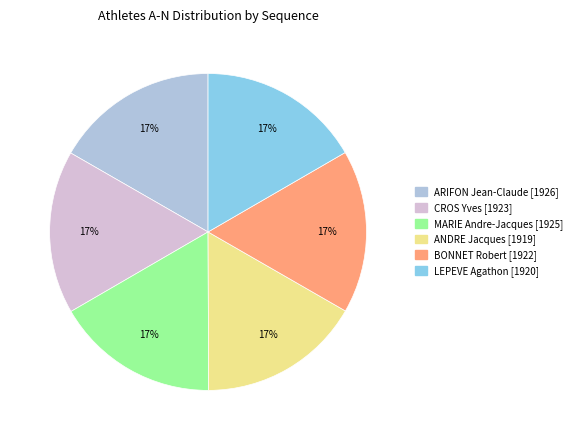

How many slices are in this pie chart?

6